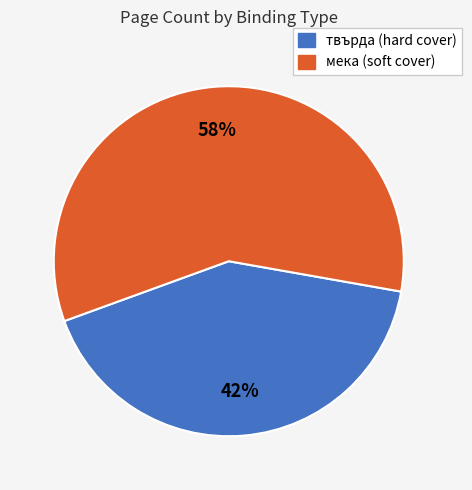

To the nearest percent, what is the average slice percentage?

50%